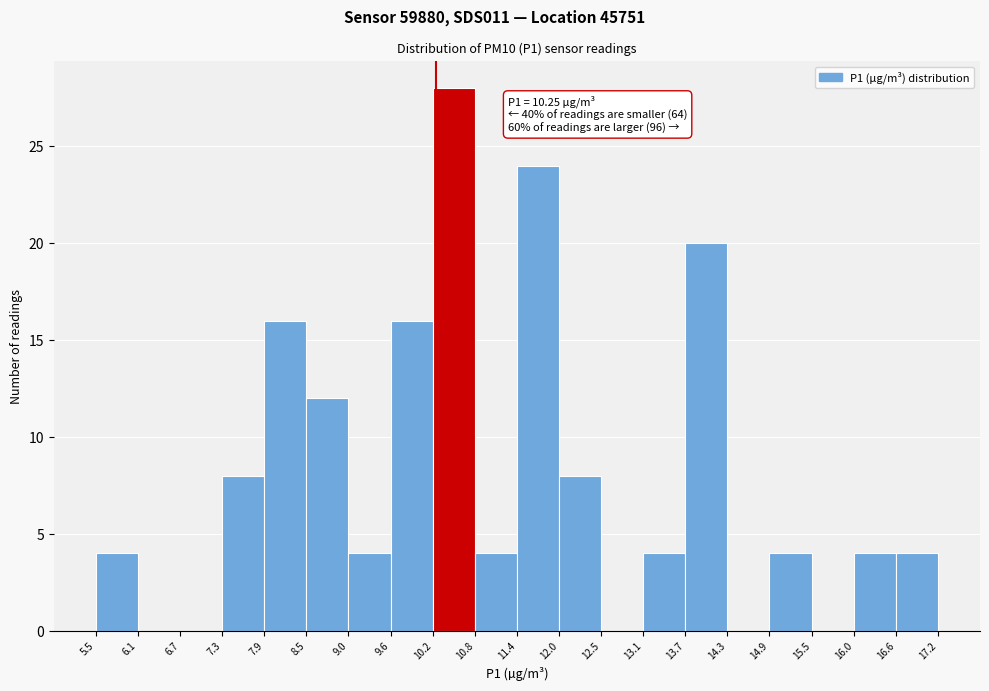

Which range on the x-axis has the tallest bar?

10.2 to 10.8